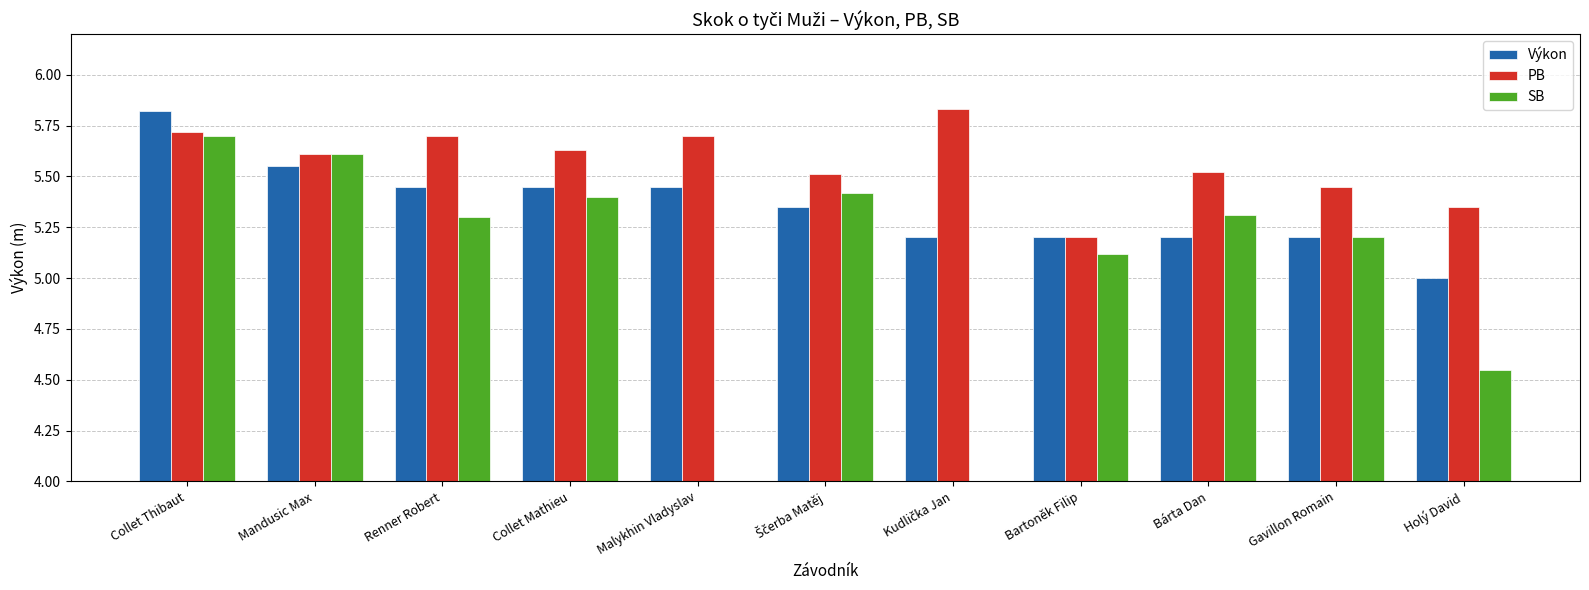

Which category has the highest value in the PB series?

Kudlička Jan